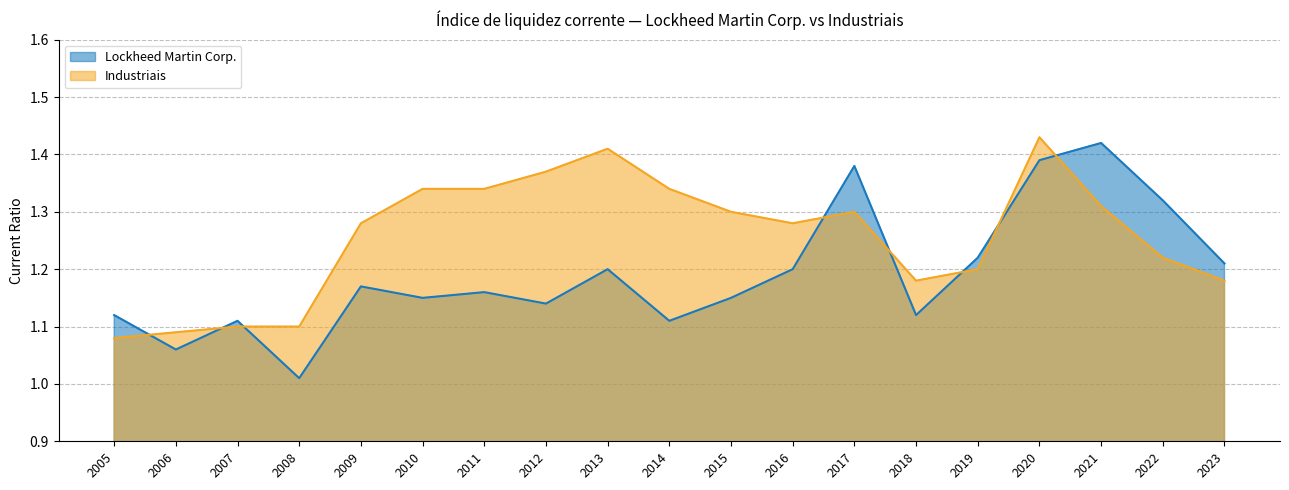

Where do Industriais and Lockheed Martin Corp. first cross each other?

2005 and 2006